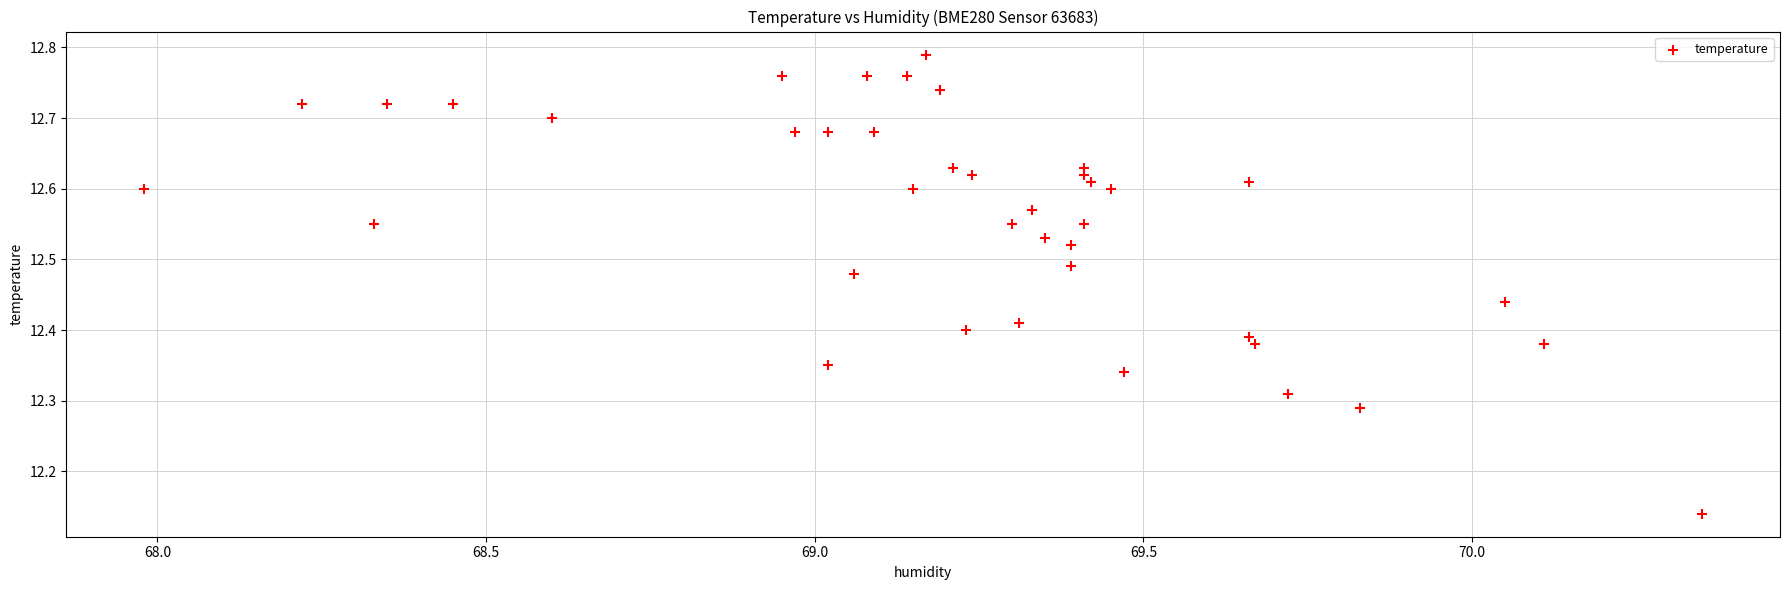

What is the range of X values (max minus min)?

2.4